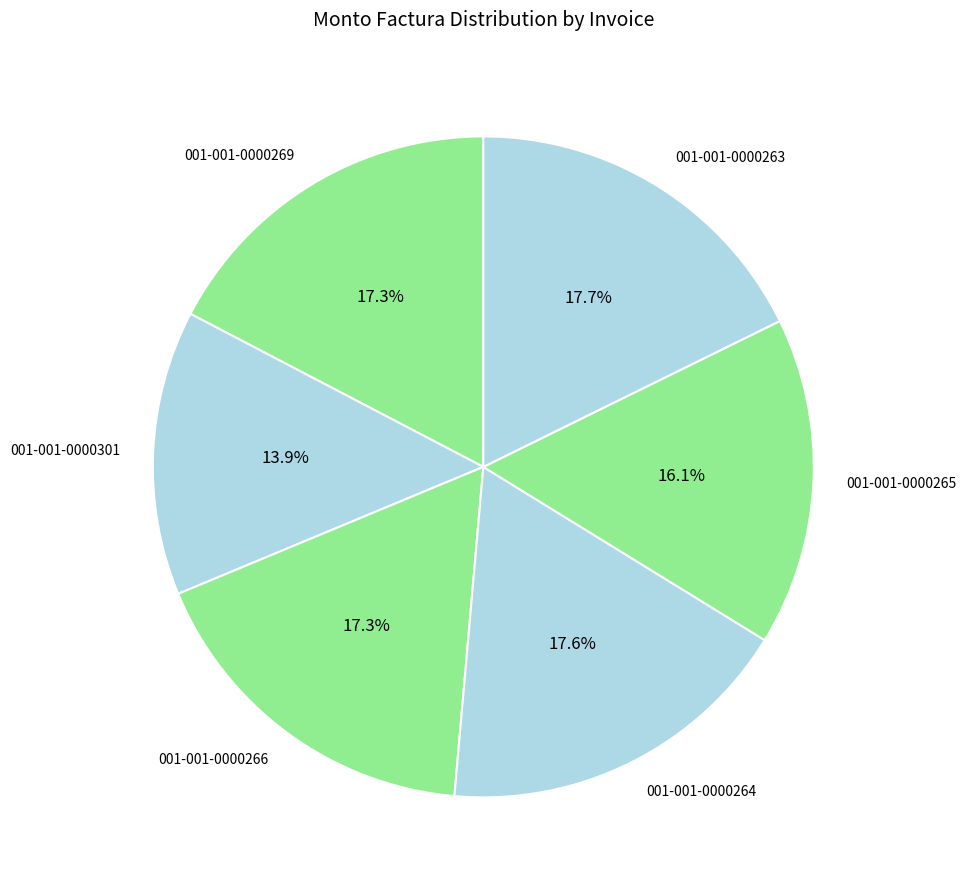

What is the smallest slice in the pie chart?

001-001-0000301